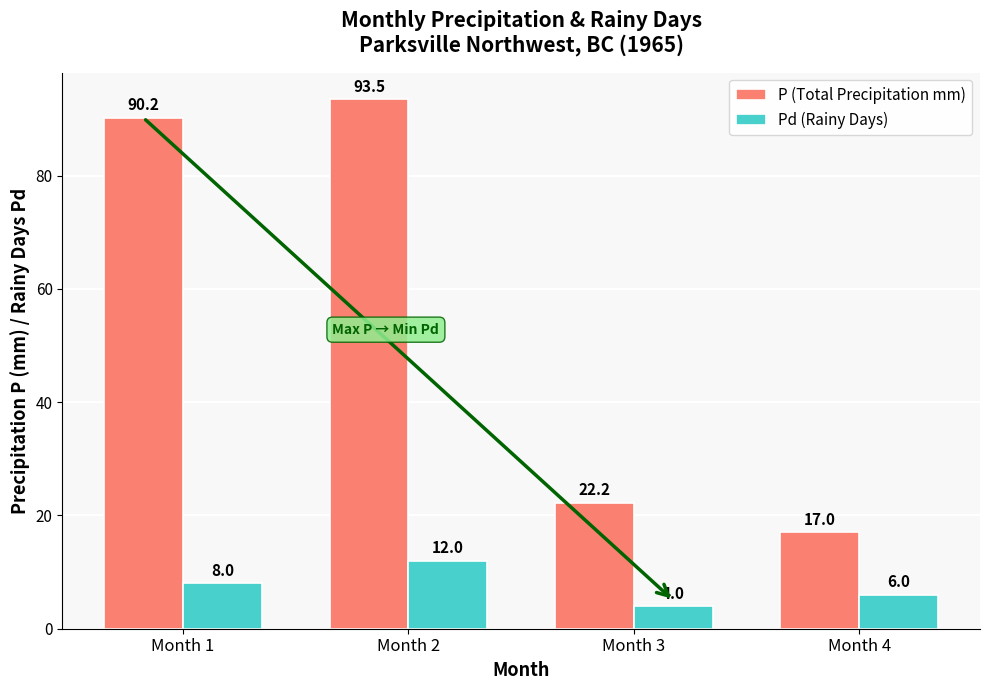

At how many categories does at least one series exceed 86?

2